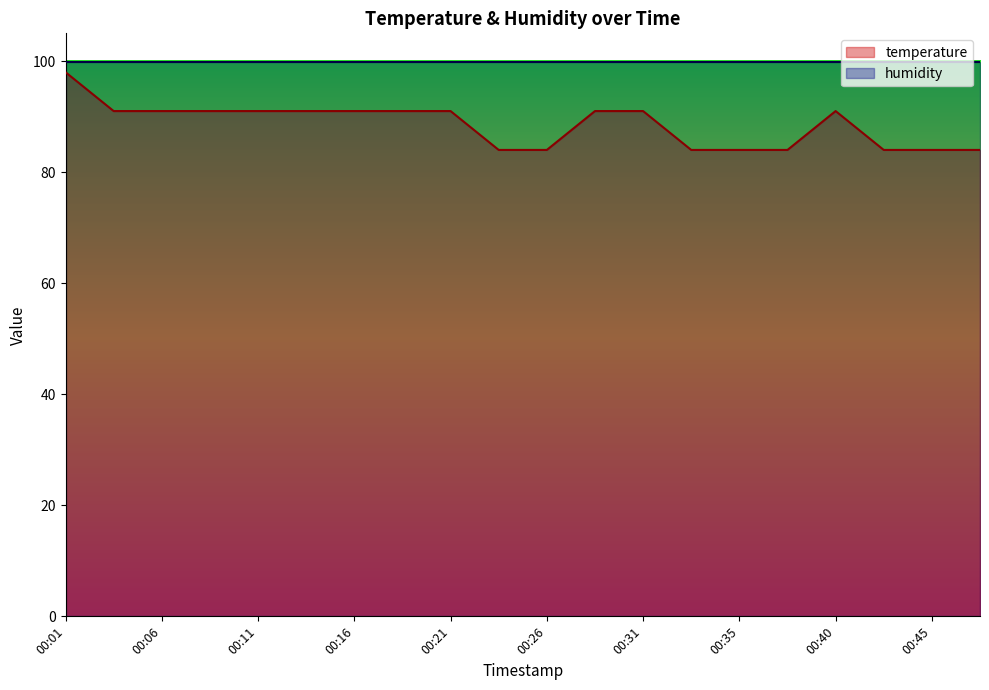

What is the ratio of the value at 00:08 to the value at 00:06?

1.0